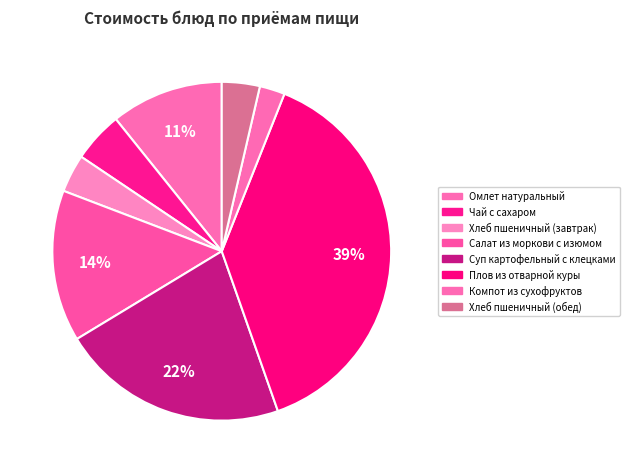

Does any single category account for the majority?

No